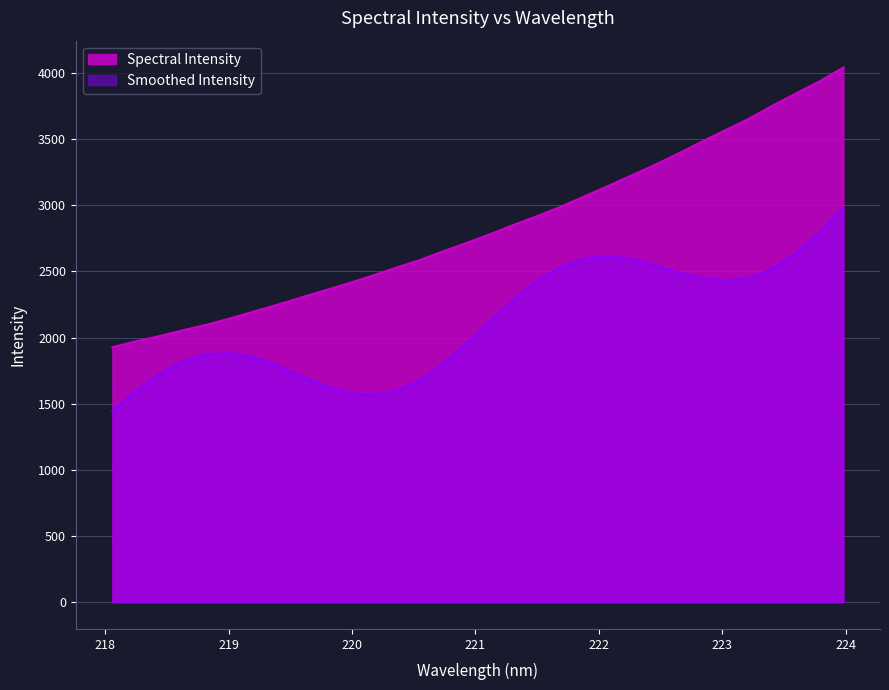

Rank the categories by value from highest to lowest.

223.9802, 223.7895, 223.5987, 223.408, 223.2172, 223.0264, 222.8355, 222.6447, 222.4538, 222.263, 222.0721, 221.8812, 221.6902, 221.4993, 221.3083, 221.1174, 220.9264, 220.7354, 220.5444, 220.3533, 220.1623, 219.9712, 219.7801, 219.589, 219.3979, 219.2067, 219.0156, 218.8244, 218.6332, 218.442, 218.2508, 218.0596